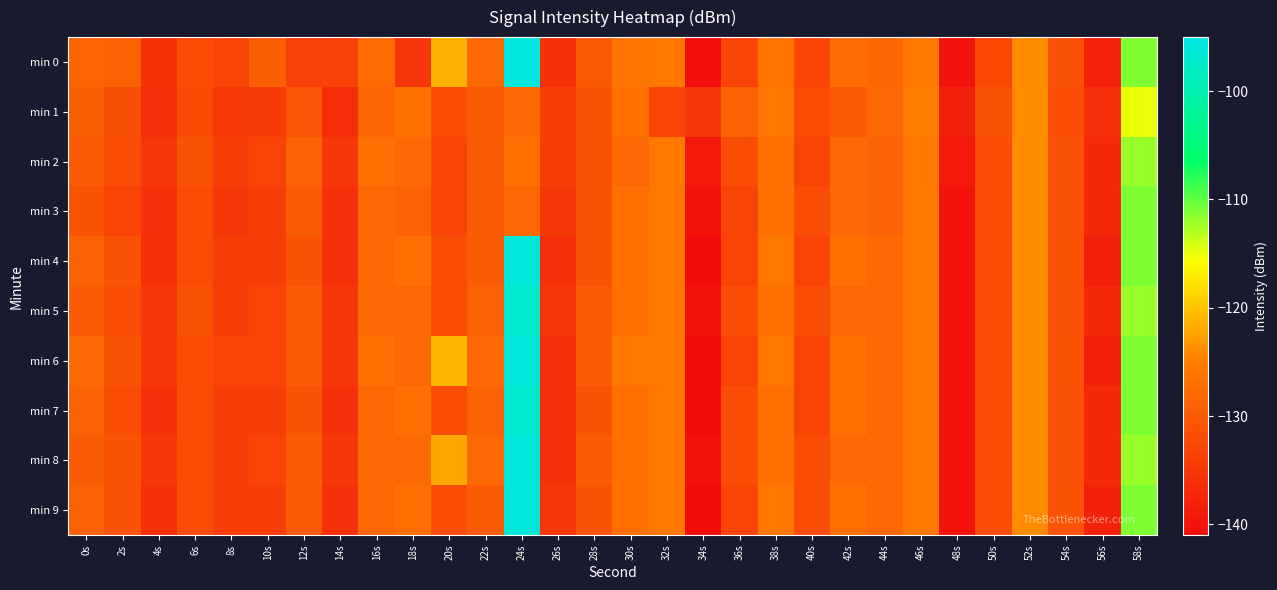

What is the total value across all series at 36s?

-1321.9